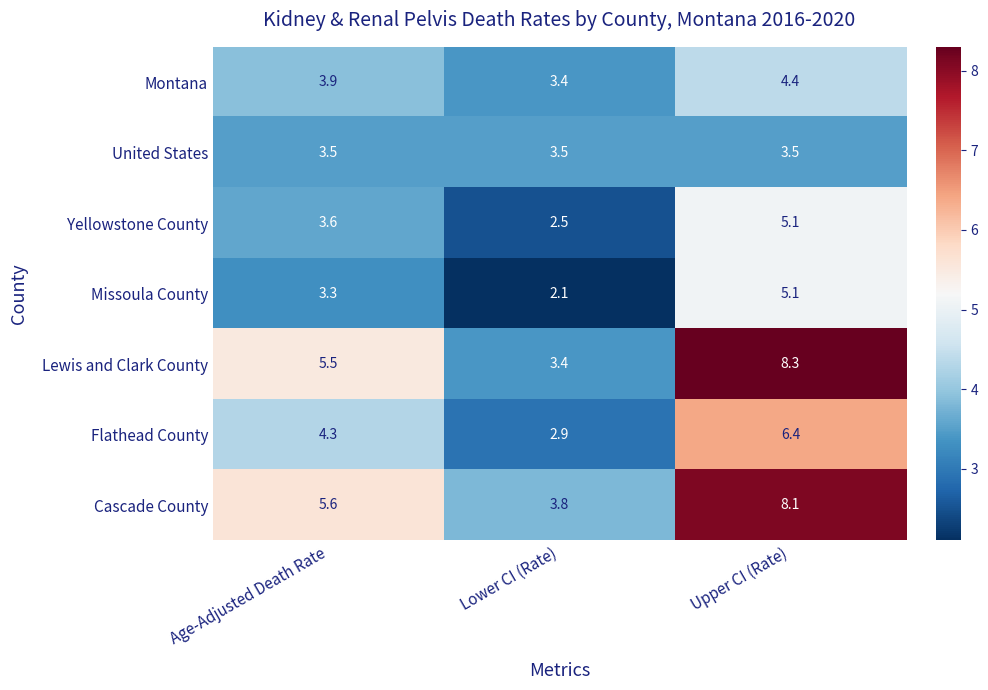

Is it true that Yellowstone County equals 2.5 at Lower CI (Rate)?

True